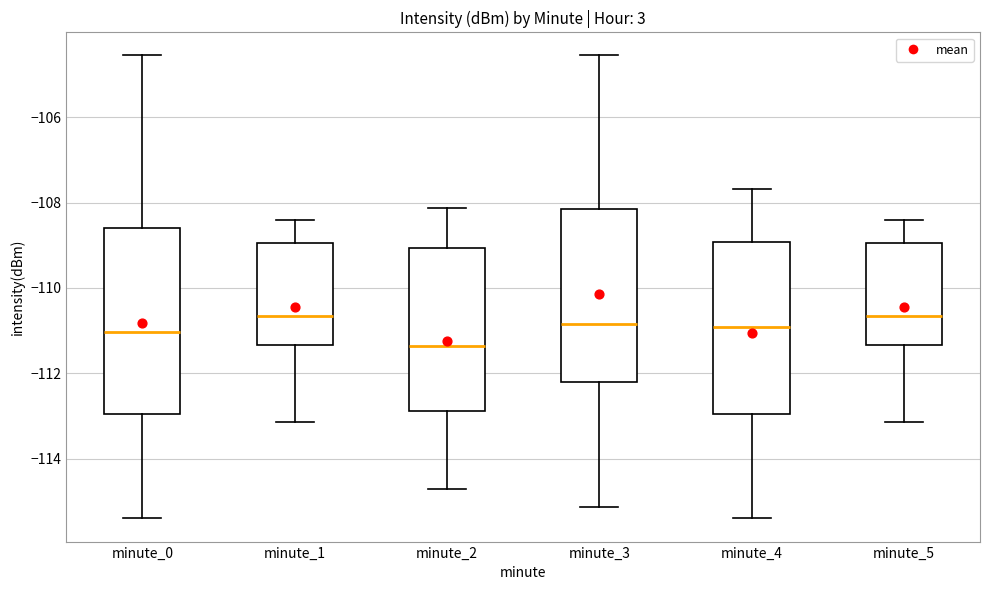

Reading left to right, transcribe this box plot: for each box, give where its median line is, the range the box spans, and where its two whiskers end, as read against the y-axis. The values are not printed on the chart, so give them approximately, as read against the axis.

minute_0: median -111.0, box -113.0 to -108.6, whiskers -115.4 to -104.6
minute_1: median -110.6, box -111.4 to -109.0, whiskers -113.2 to -108.4
minute_2: median -111.4, box -112.8 to -109.0, whiskers -114.8 to -108.2
minute_3: median -110.8, box -112.2 to -108.2, whiskers -115.2 to -104.6
minute_4: median -111.0, box -113.0 to -109.0, whiskers -115.4 to -107.6
minute_5: median -110.6, box -111.4 to -109.0, whiskers -113.2 to -108.4